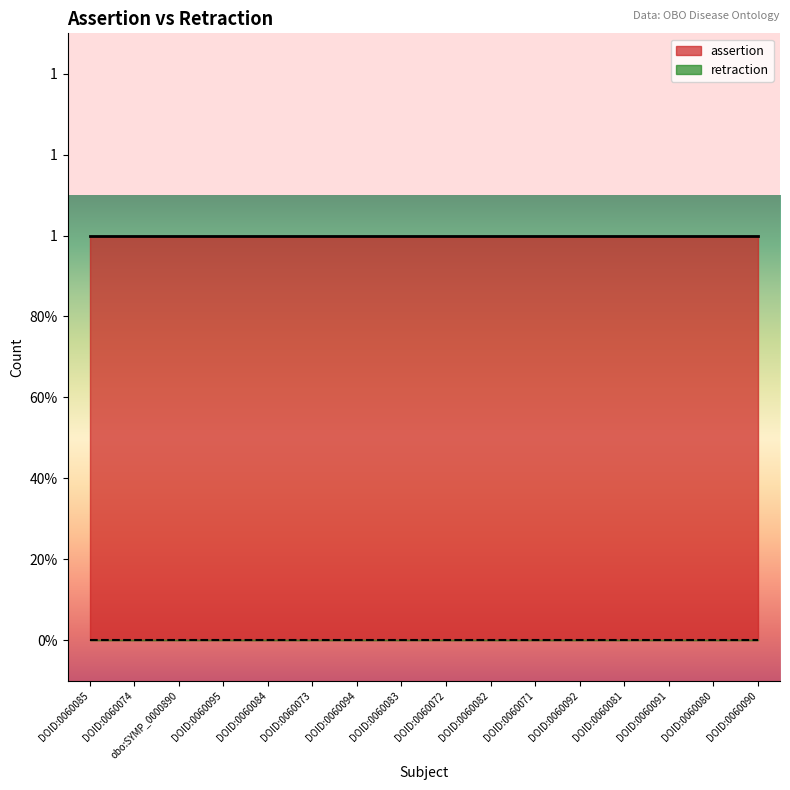

Rank the categories by assertion value from lowest to highest.

DOID:0060085, DOID:0060074, obo:SYMP_0000890, DOID:0060095, DOID:0060084, DOID:0060073, DOID:0060094, DOID:0060083, DOID:0060072, DOID:0060082, DOID:0060071, DOID:0060092, DOID:0060081, DOID:0060091, DOID:0060080, DOID:0060090